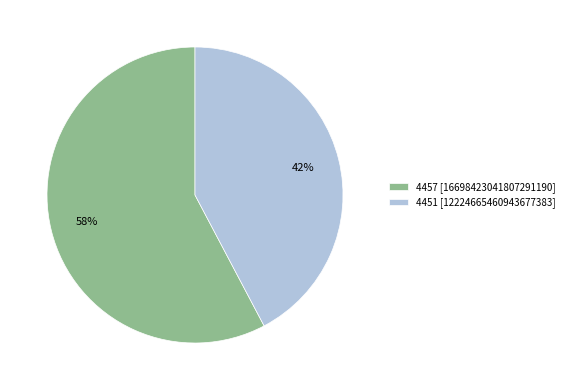

Combined, do 4457 [16698423041807291190] and 4451 [12224665460943677383] account for over 50%?

Yes